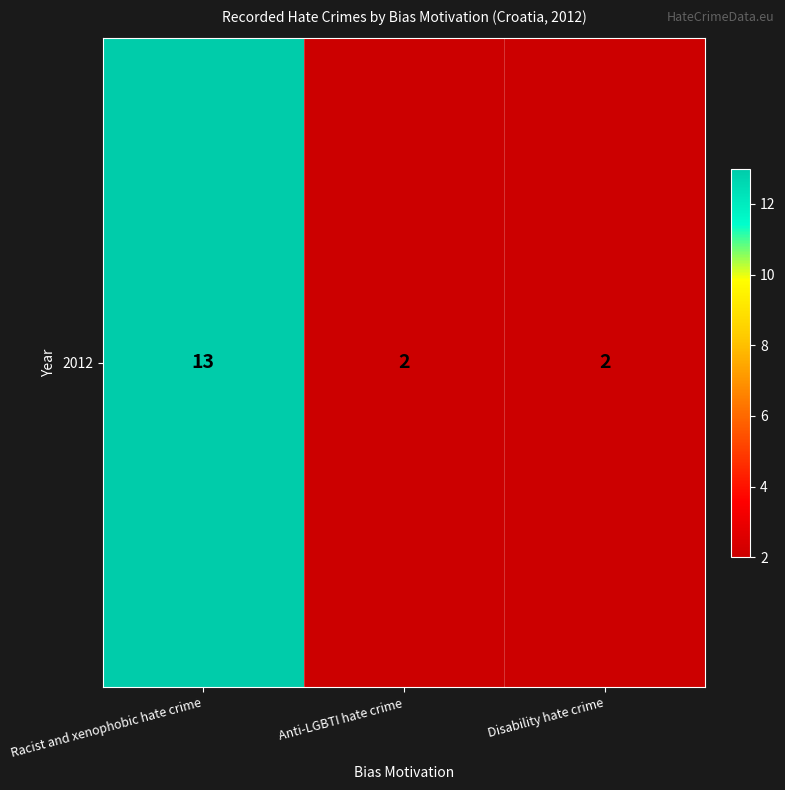

Which has a higher value, Disability hate crime or Racist and xenophobic hate crime?

Racist and xenophobic hate crime